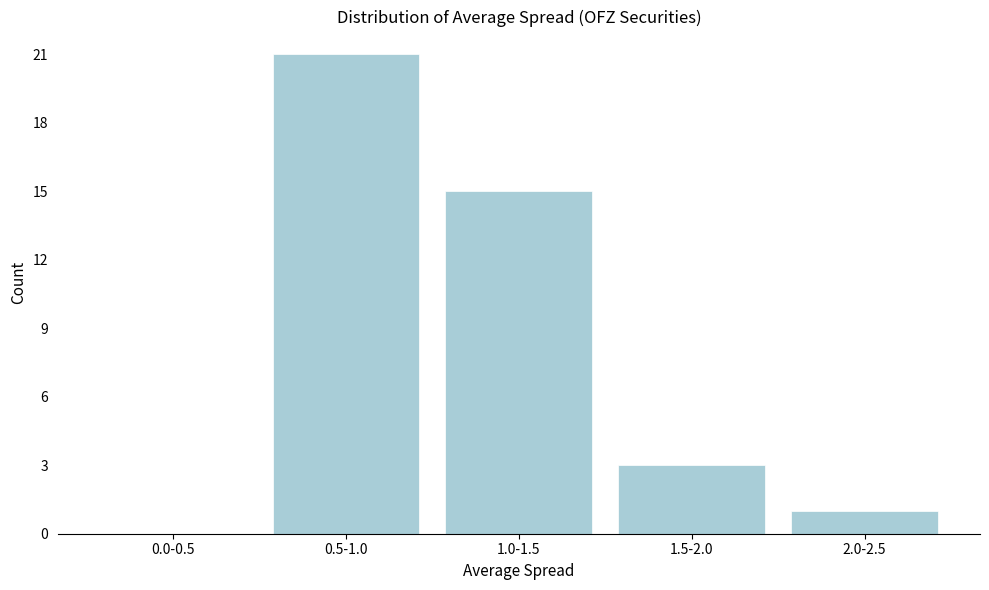

Reading left to right, list all the values displayed in this chart.

0.0-0.5=0	0.5-1.0=21	1.0-1.5=15	1.5-2.0=3	2.0-2.5=1